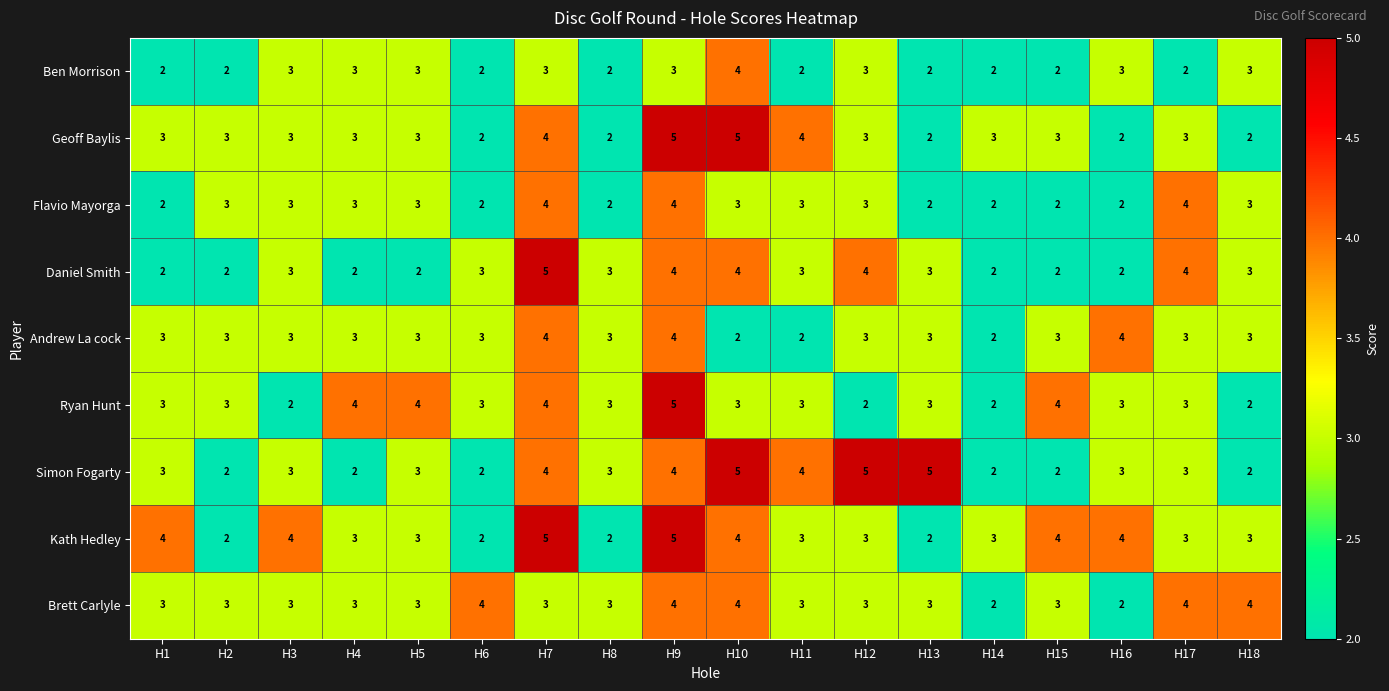

What is the average value of the Daniel Smith series?

3